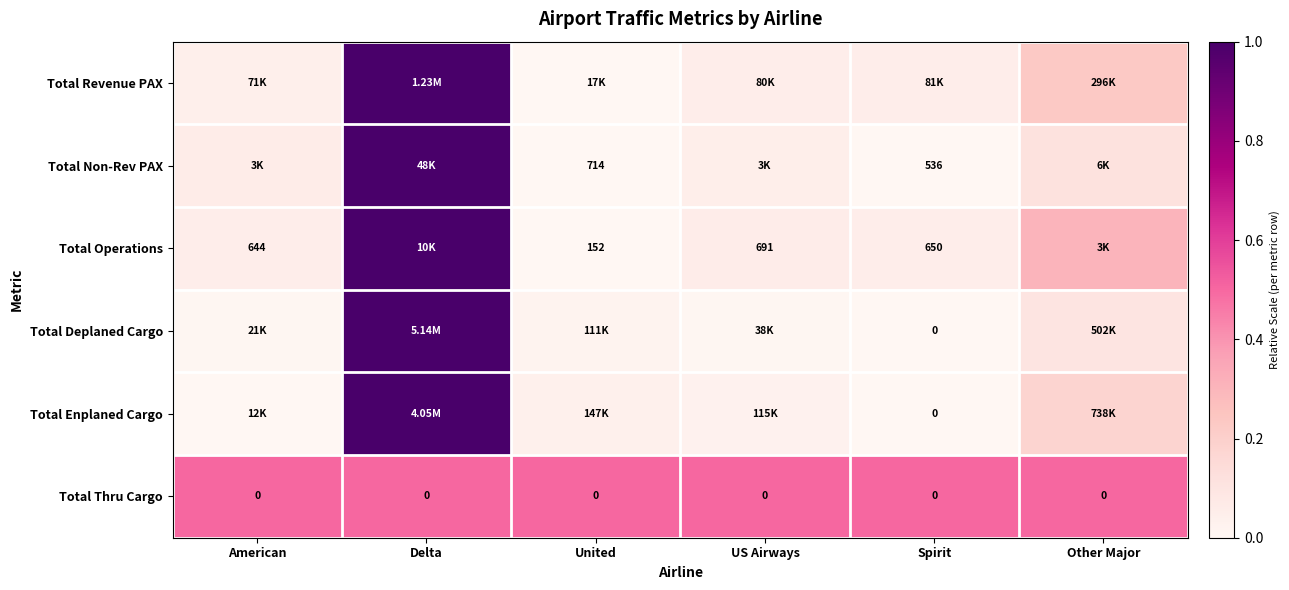

What is the difference between the Total Non-Rev PAX values at Delta and Spirit?

1.0